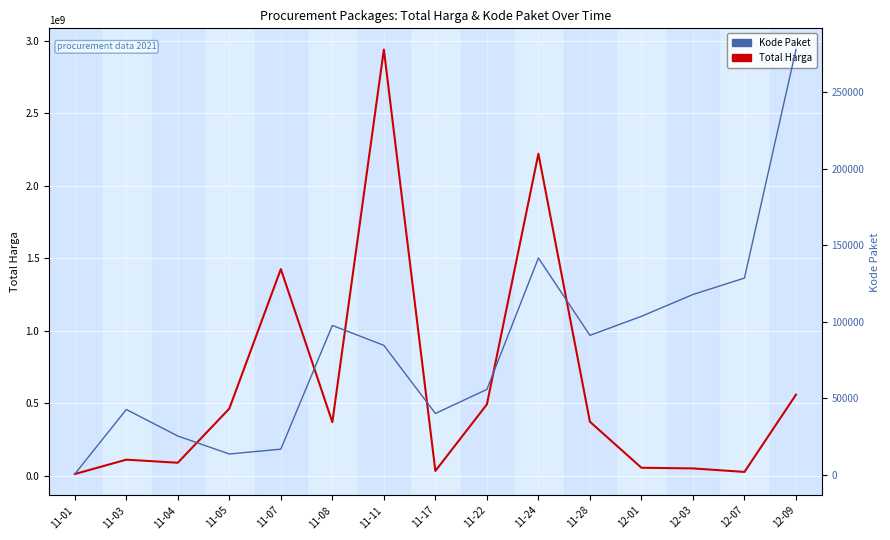

What is the approximate value of Total Harga at 11-24?

2221327100